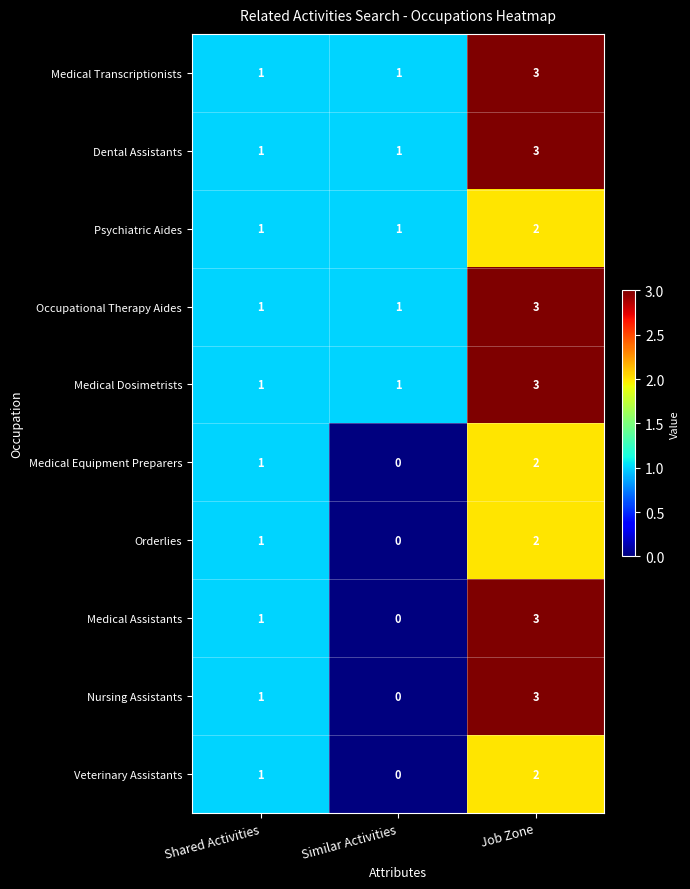

Is it true that Medical Assistants equals 1 at Job Zone?

False